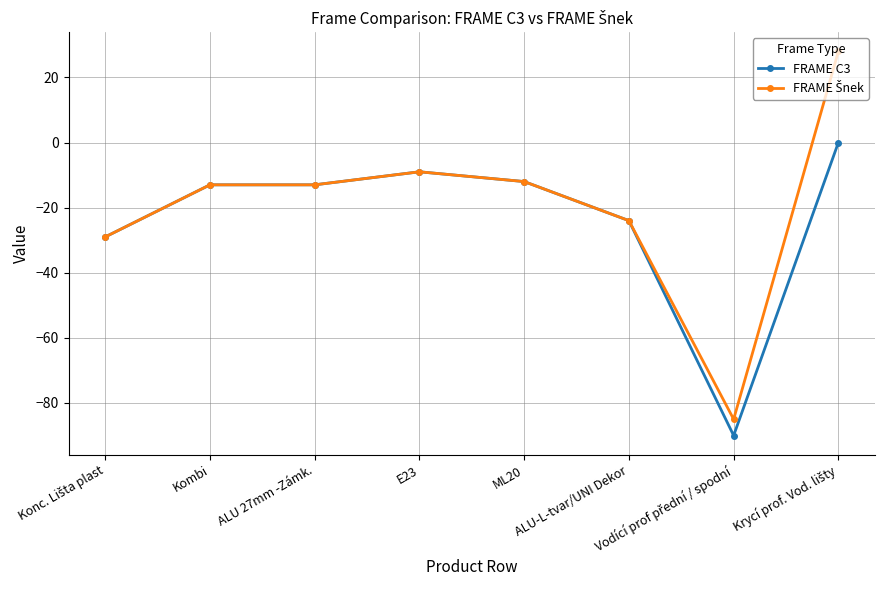

What is the maximum value shown in the chart?

28